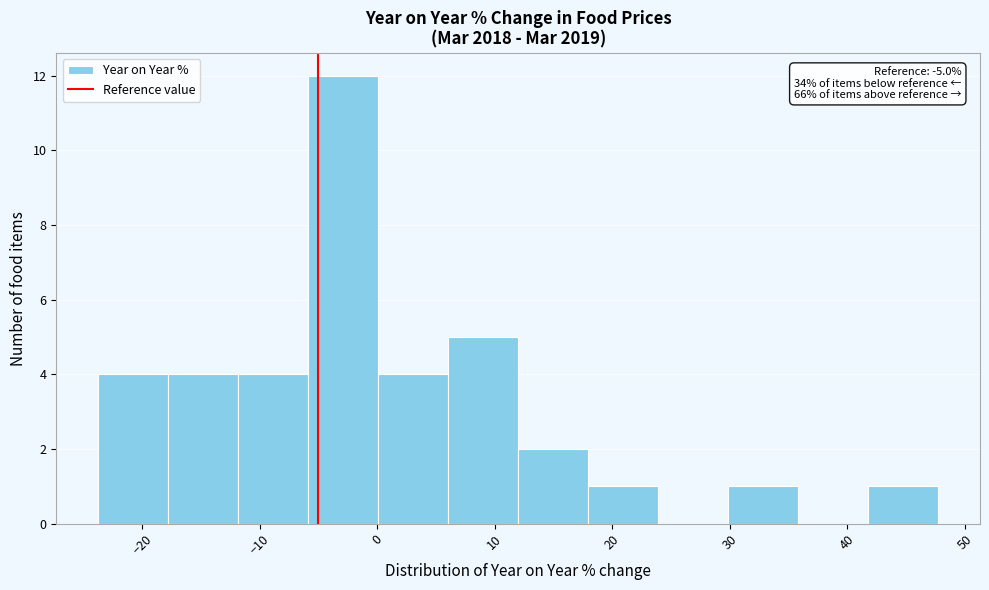

Which range on the x-axis has the tallest bar?

-6 to 0